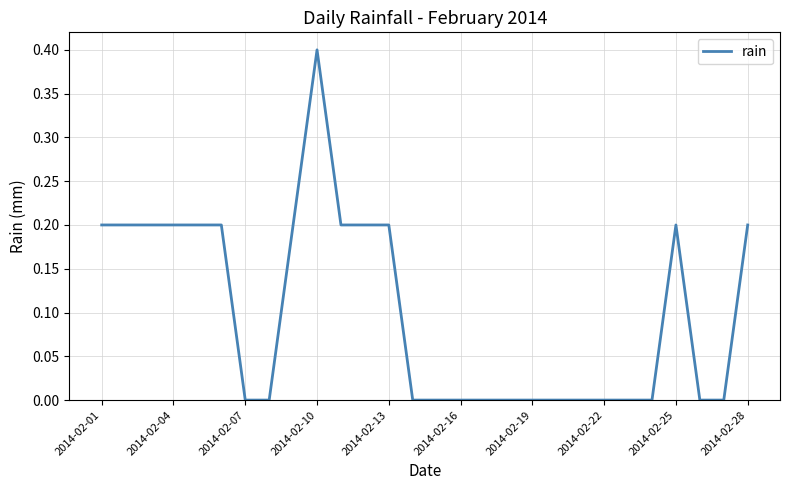

What is the difference between the maximum and minimum values?

0.4